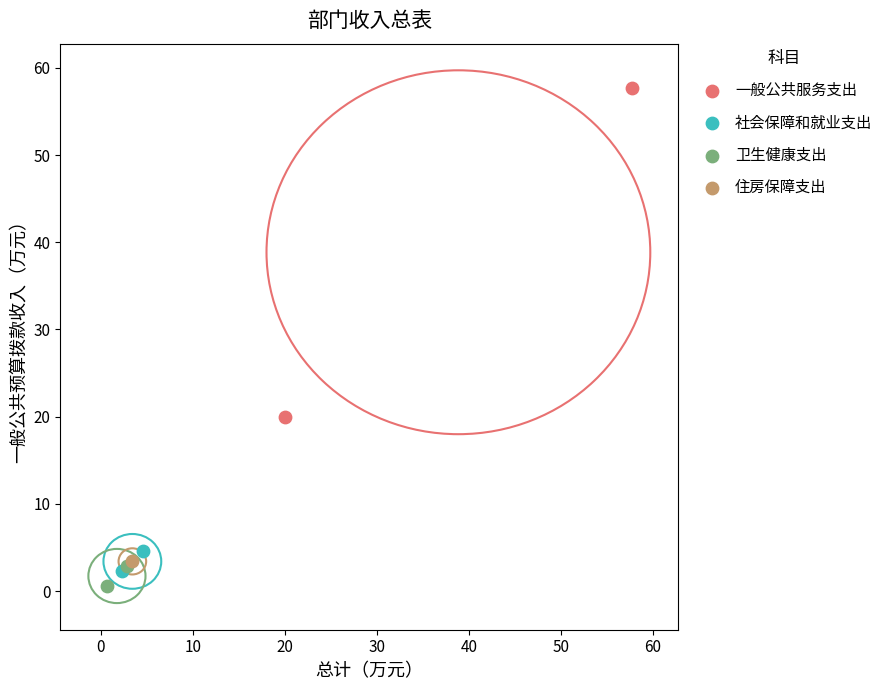

What are all the series names shown in the legend?

一般公共服务支出, 社会保障和就业支出, 卫生健康支出, 住房保障支出